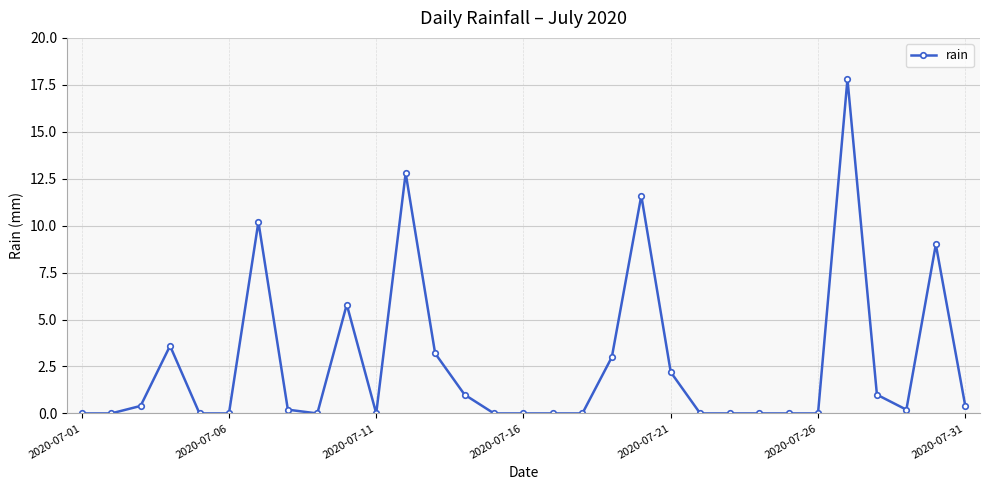

What is the value of the 14th point from the left?

1.0